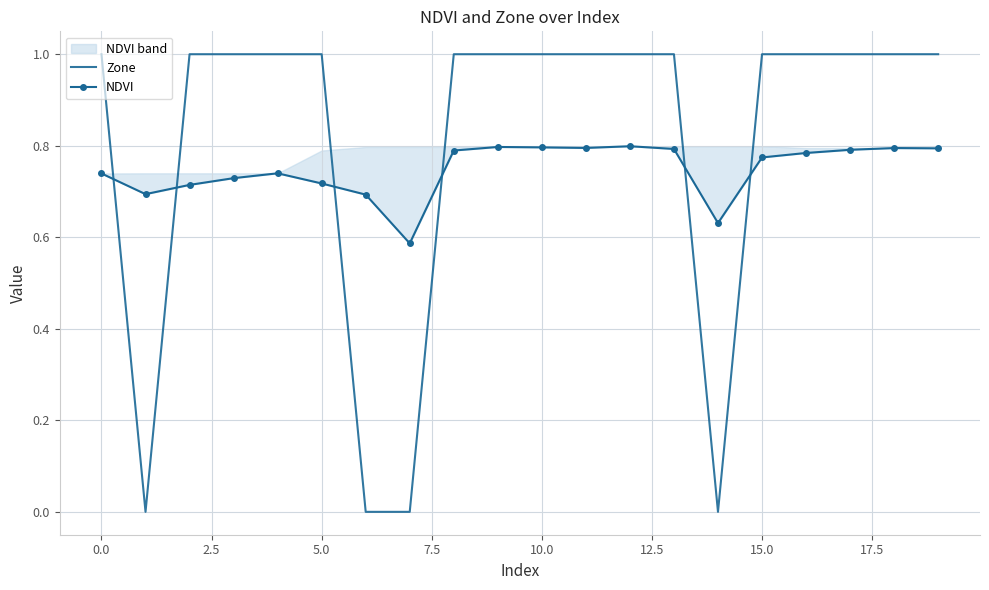

The Zone series shows 1 at 15.0. True or false?

True